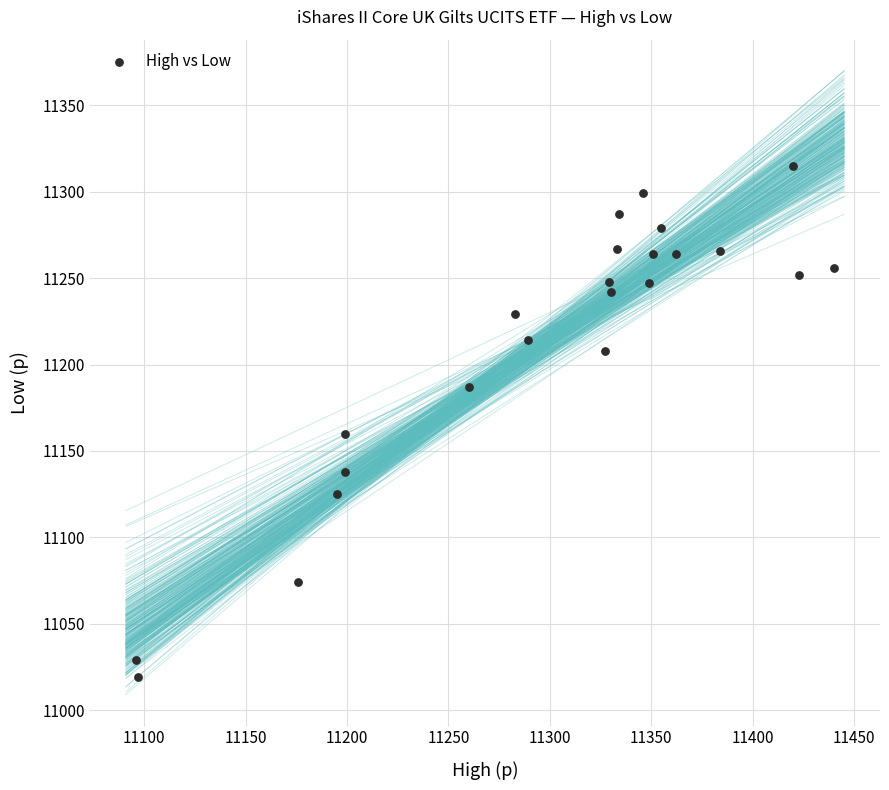

What Y value in the scatter plot is closest to 11167?

11160